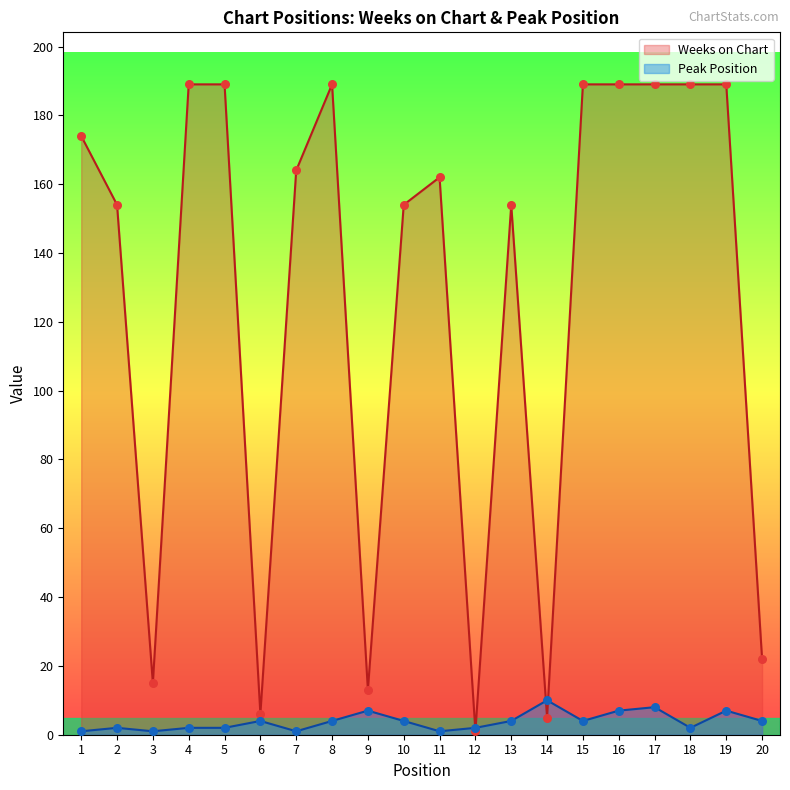

Which series has the largest total across all categories?

Weeks on Chart